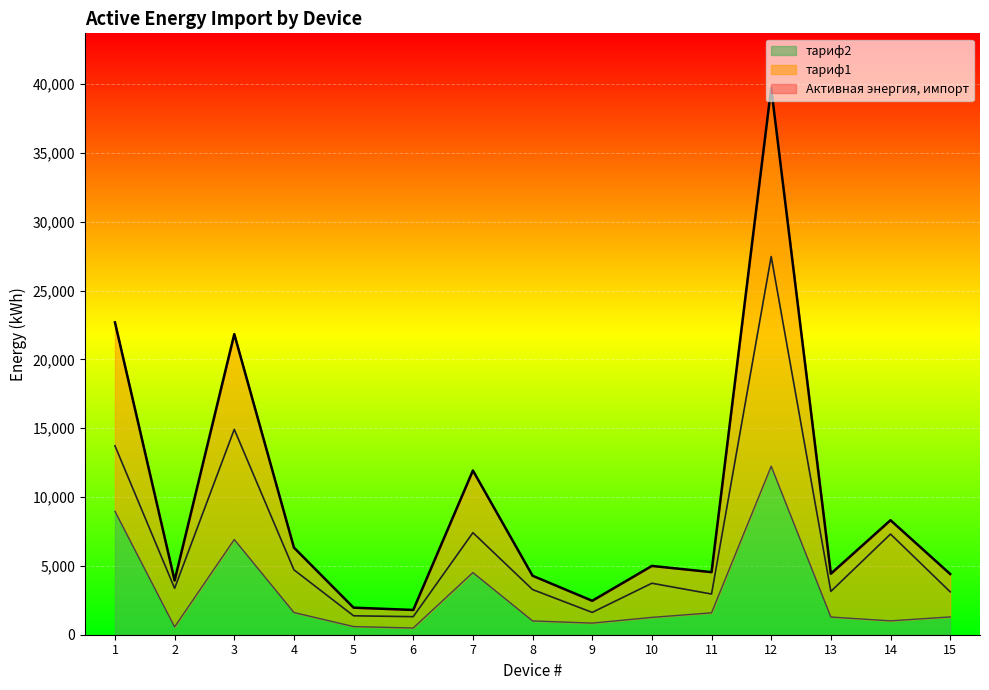

Where is тариф1 nearest to the value 14397?

3